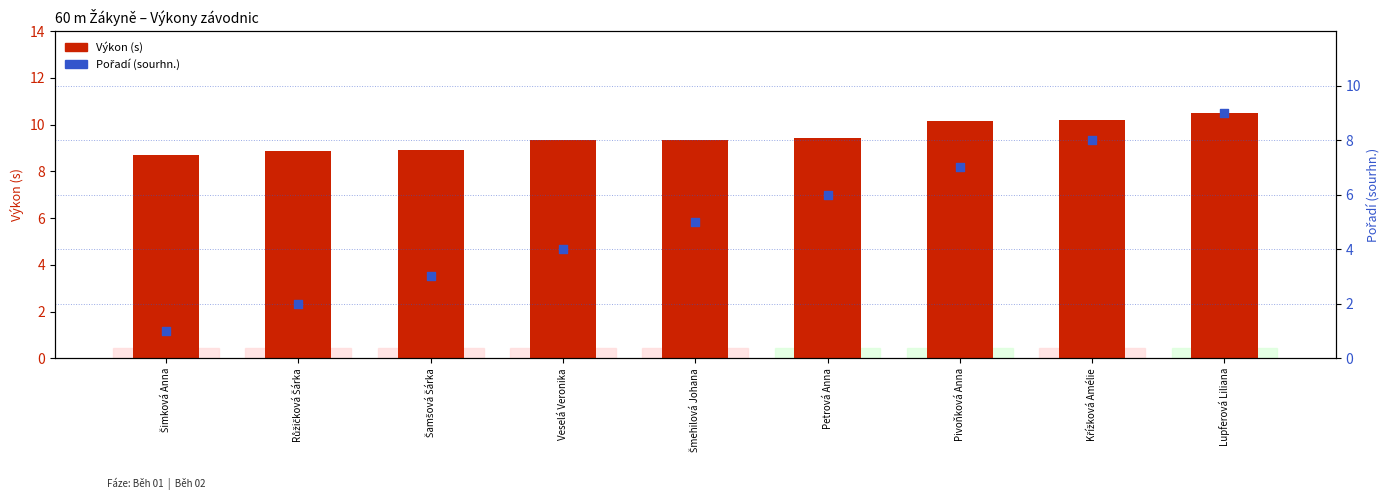

What is the total value across all series at Šimková Anna?

9.7